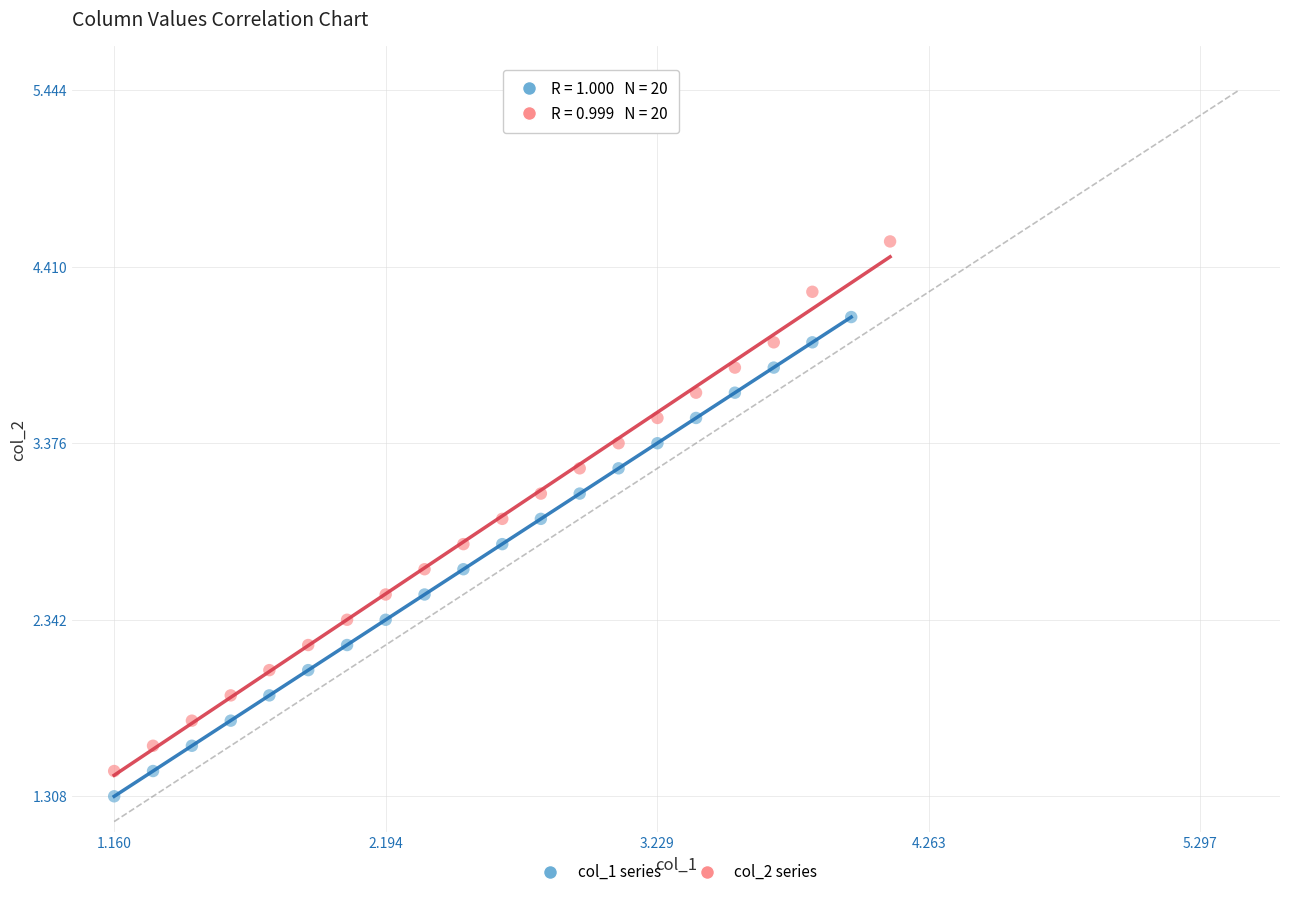

Which series contains the highest Y value?

col_2 series